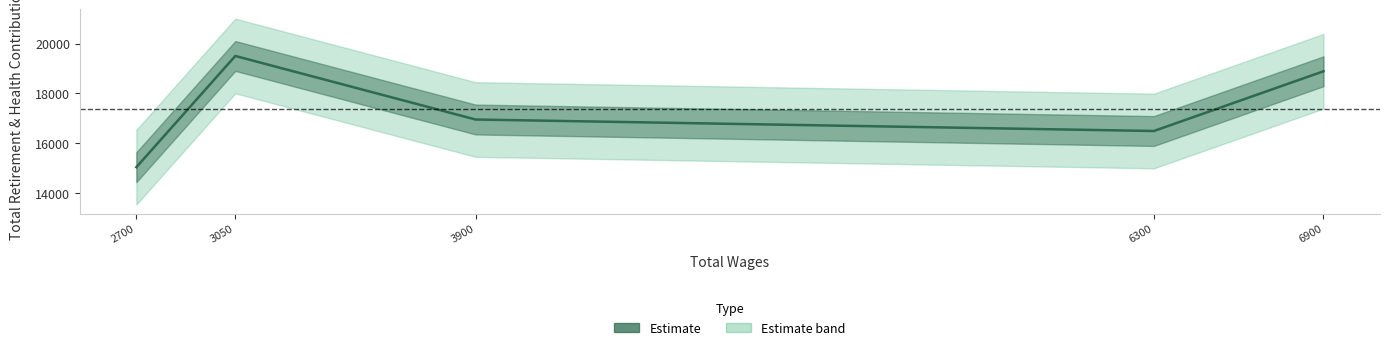

What is the change in value from 3050.0 to 6300.0?

-3015.0